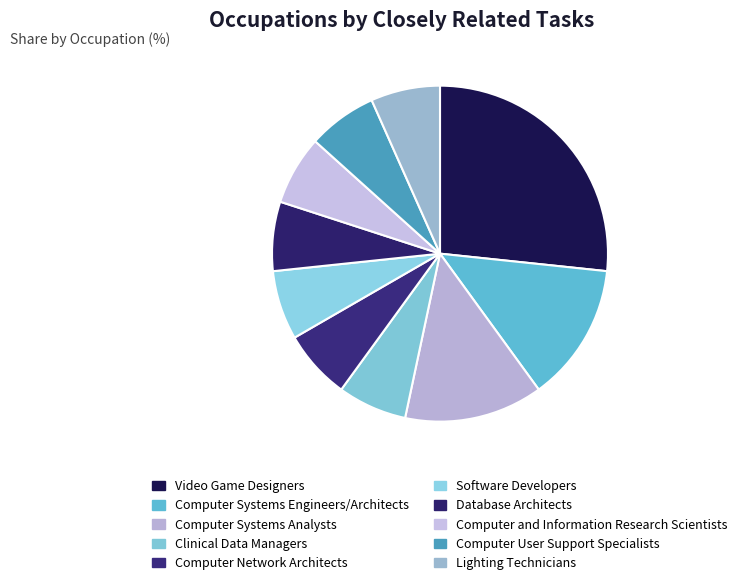

What portion of the pie excludes Computer and Information Research Scientists?

93.3%